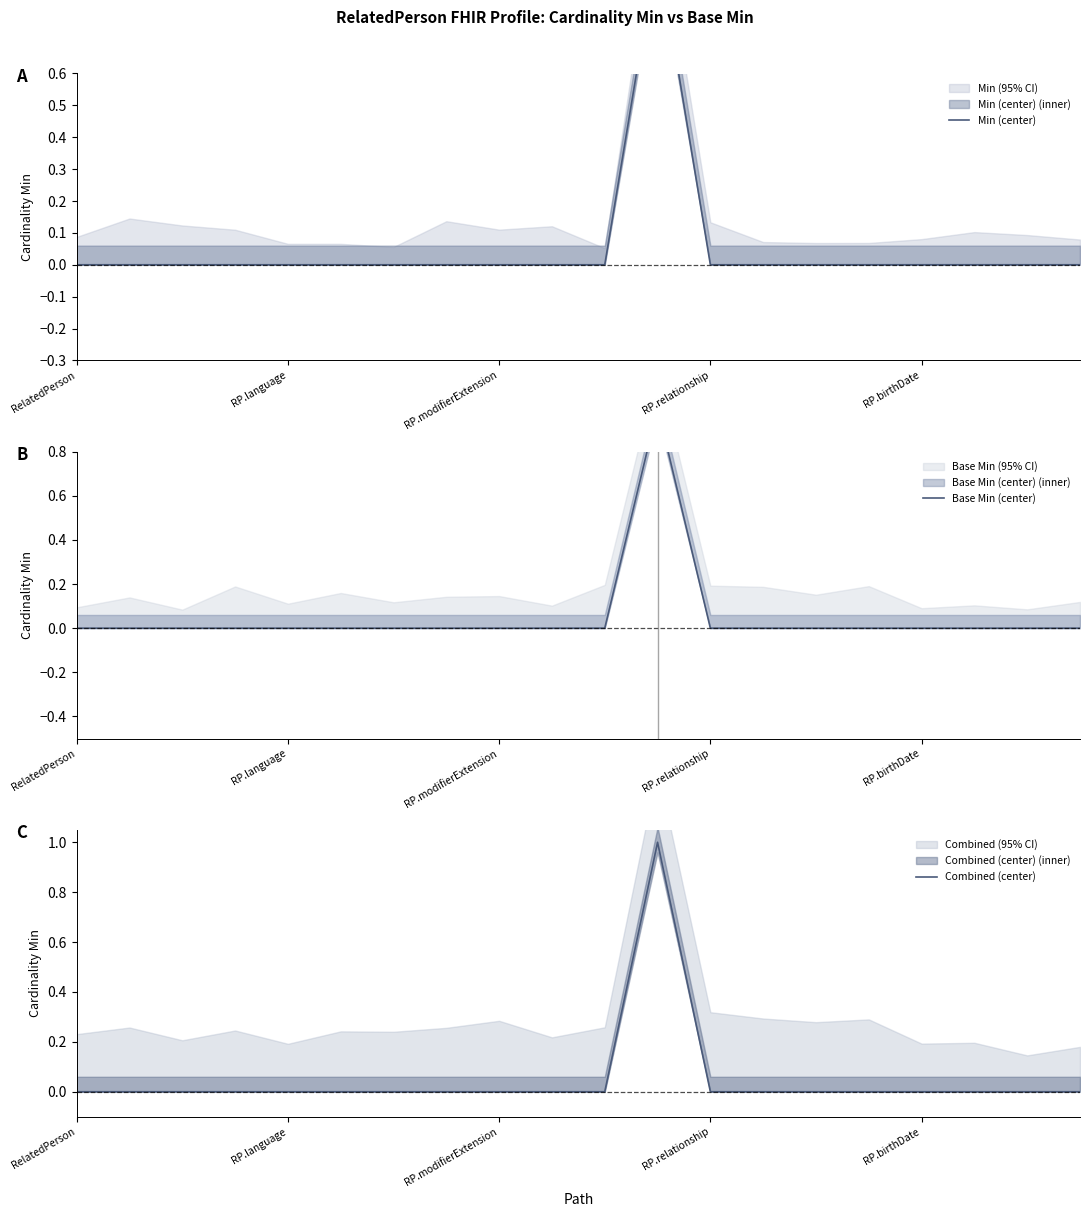

What is the label of the 10th point from the right?

10